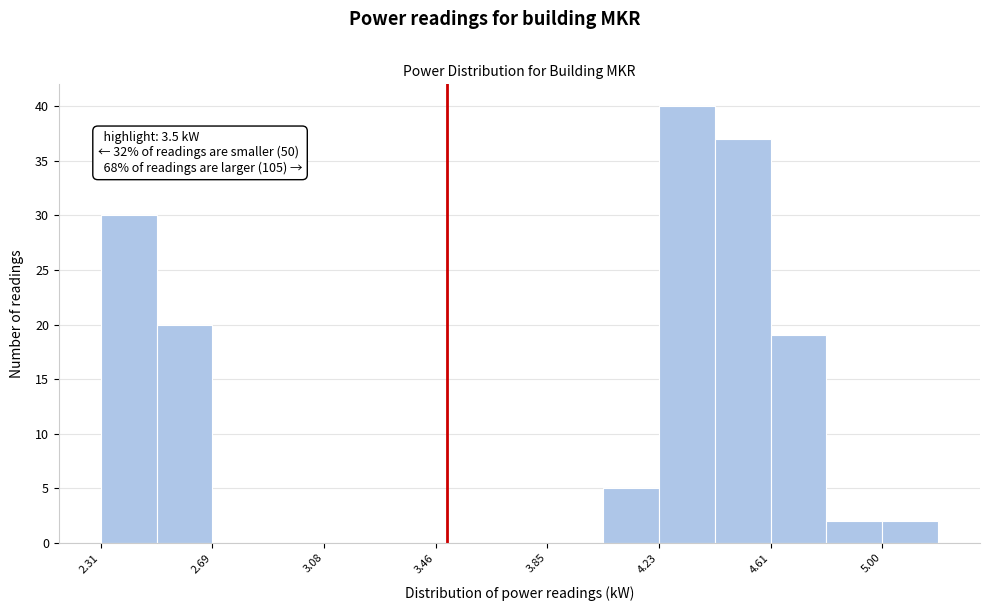

Around what value on the x-axis is the tallest bar? Give the approximate position of its centre, as read against the axis.

4.35